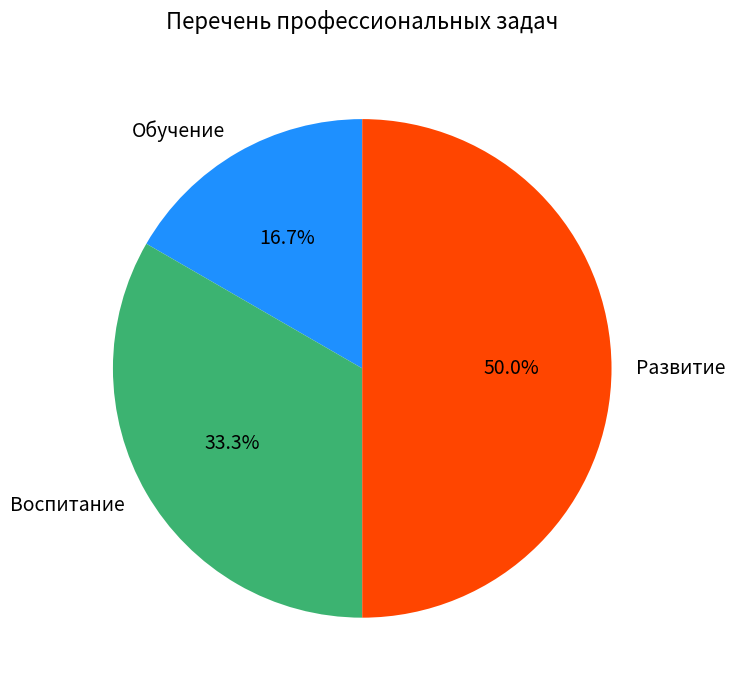

Rank the categories by value from highest to lowest.

Развитие, Воспитание, Обучение